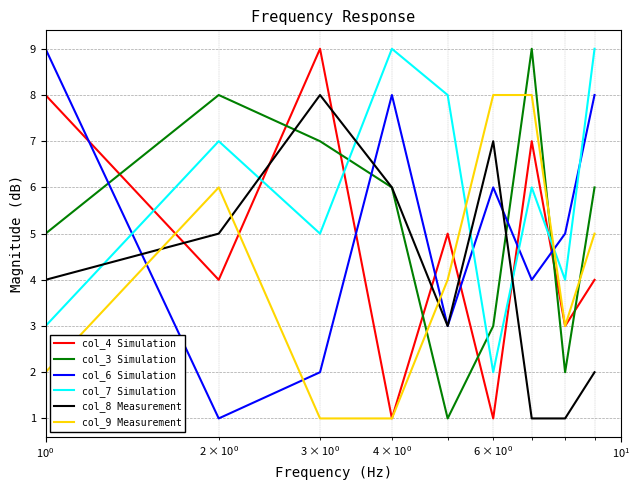

What is the greatest value displayed?

9